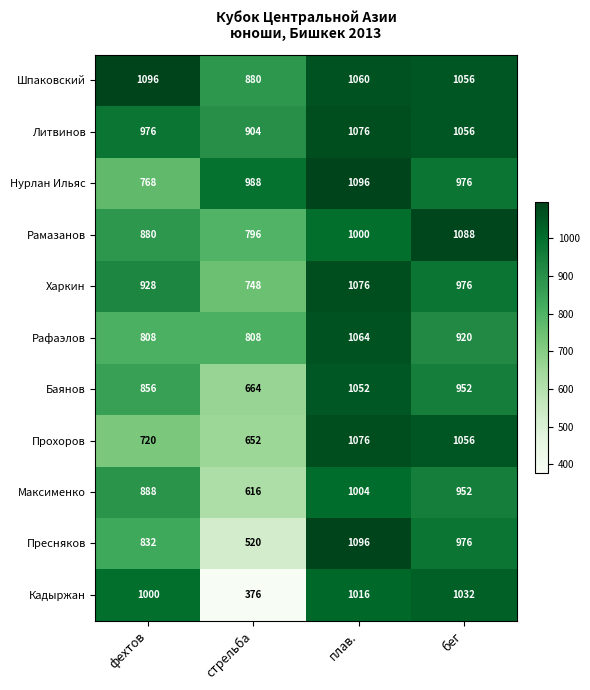

Rank the categories by Рамазанов value from lowest to highest.

стрельба, фехтов, плав., бег